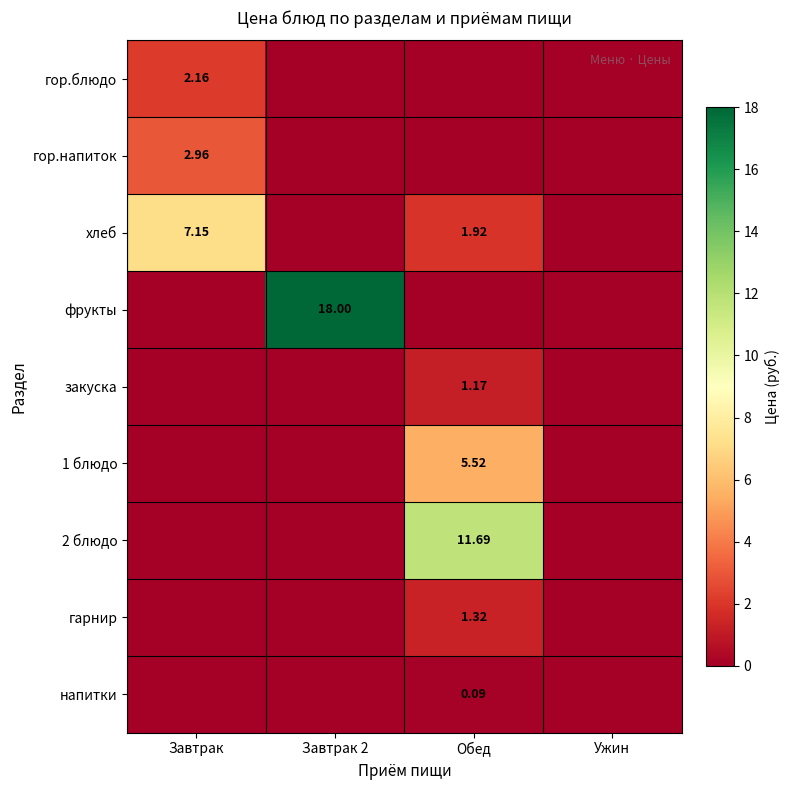

Where is закуска nearest to the value 0?

Завтрак